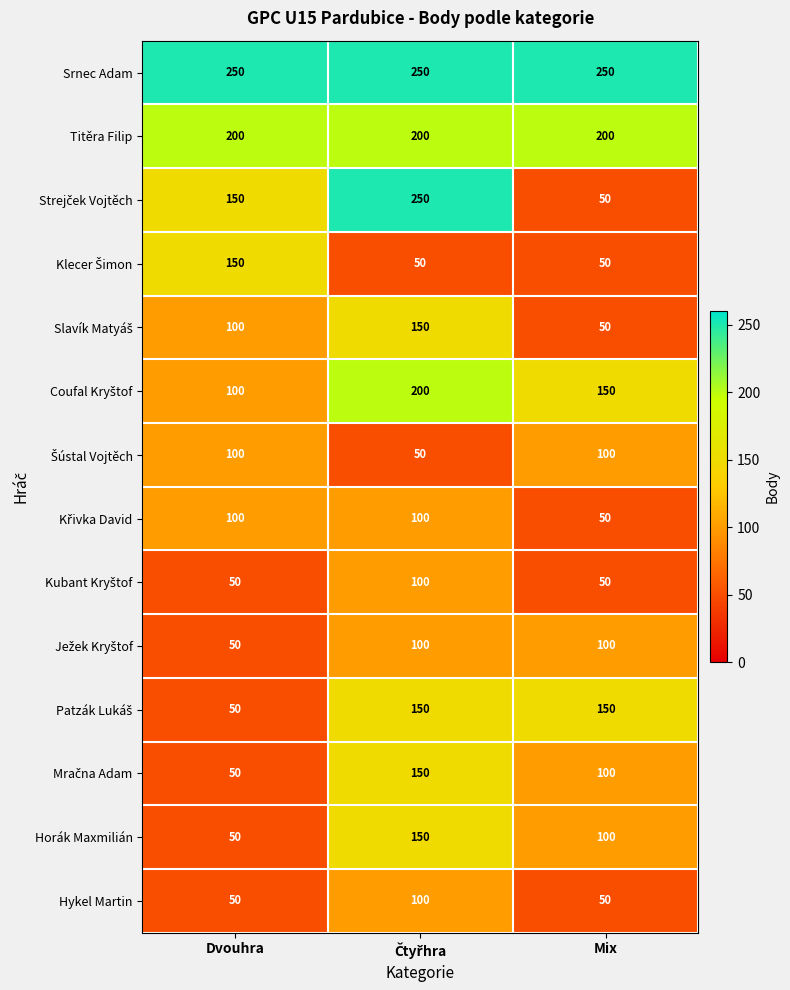

What is the greatest value displayed?

250